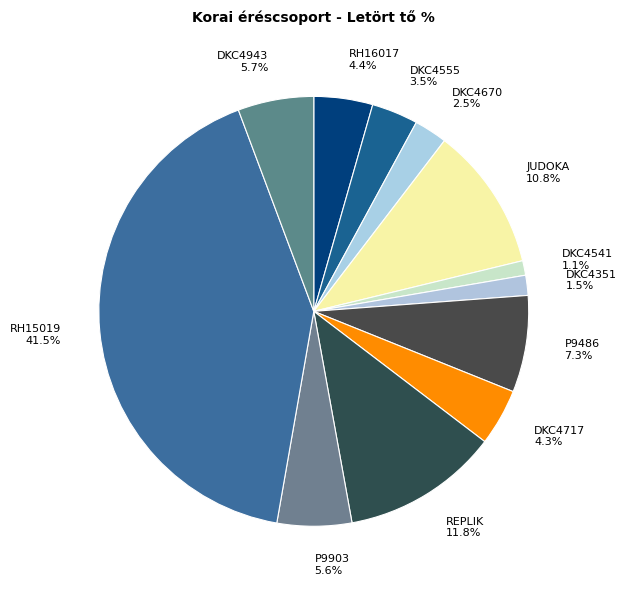

Is there any slice that represents more than half of the pie?

No